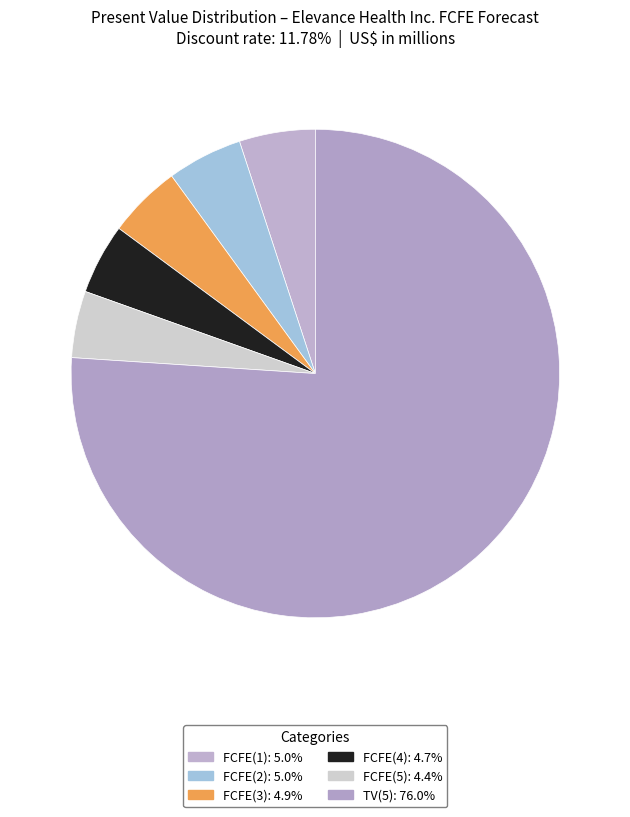

Combined, do TV(5) and FCFE(5) account for over 50%?

Yes